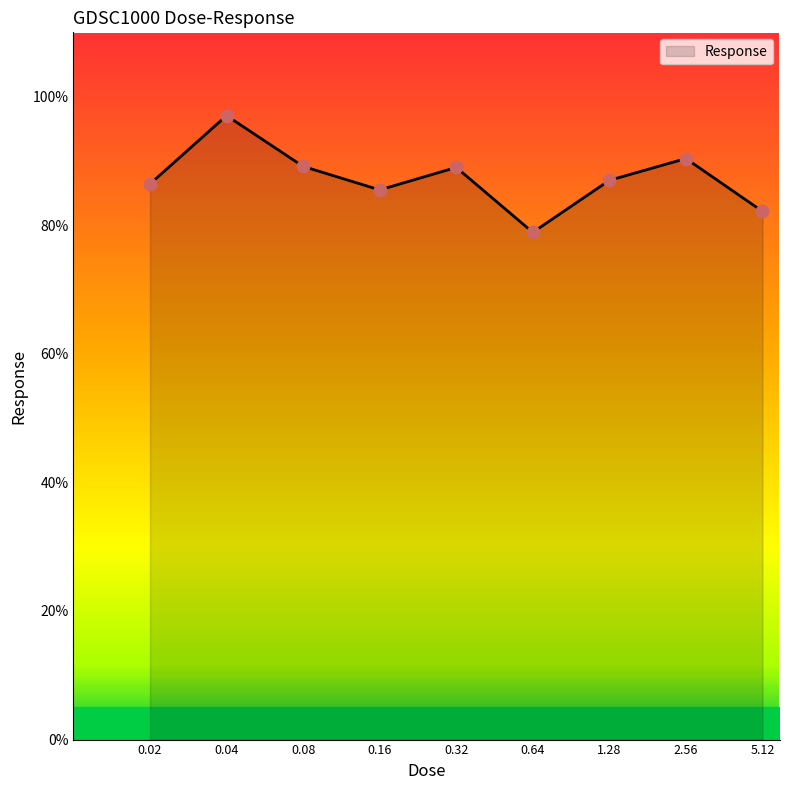

What is the difference between the maximum and minimum values?

18.2